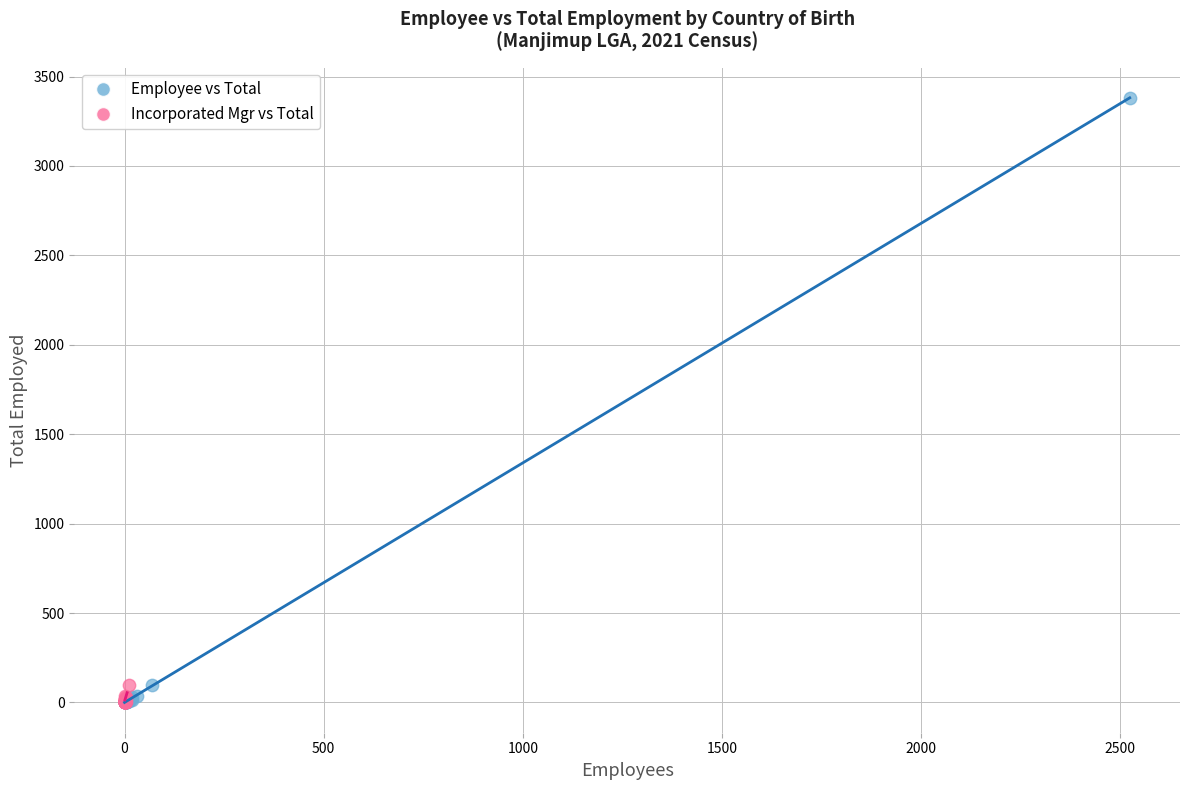

Which series reaches the maximum Y coordinate?

Employee vs Total